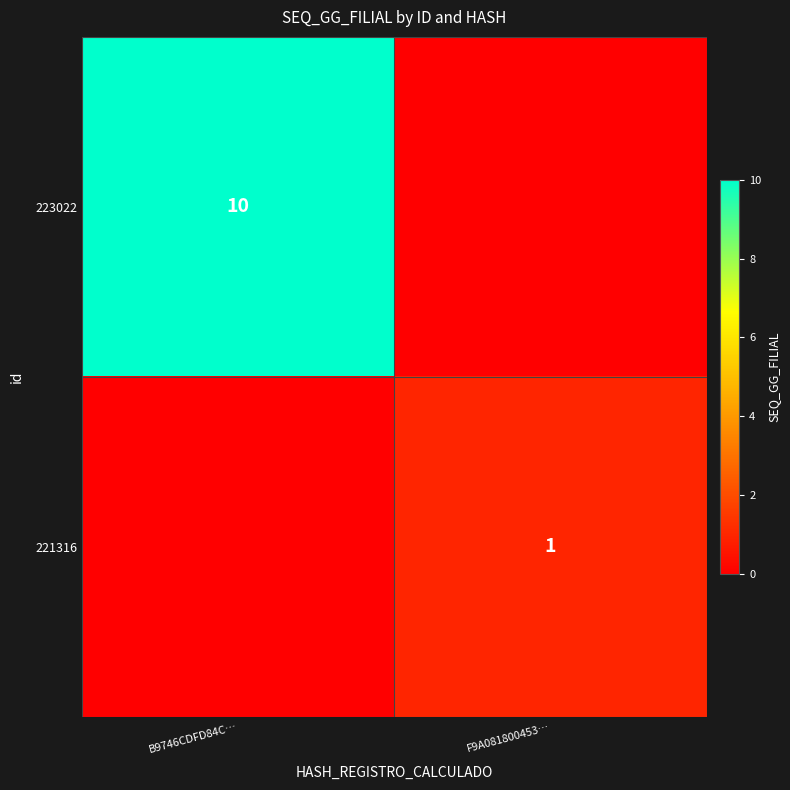

Is it true that 223022 equals 3 at B9746CDFD84C…?

False